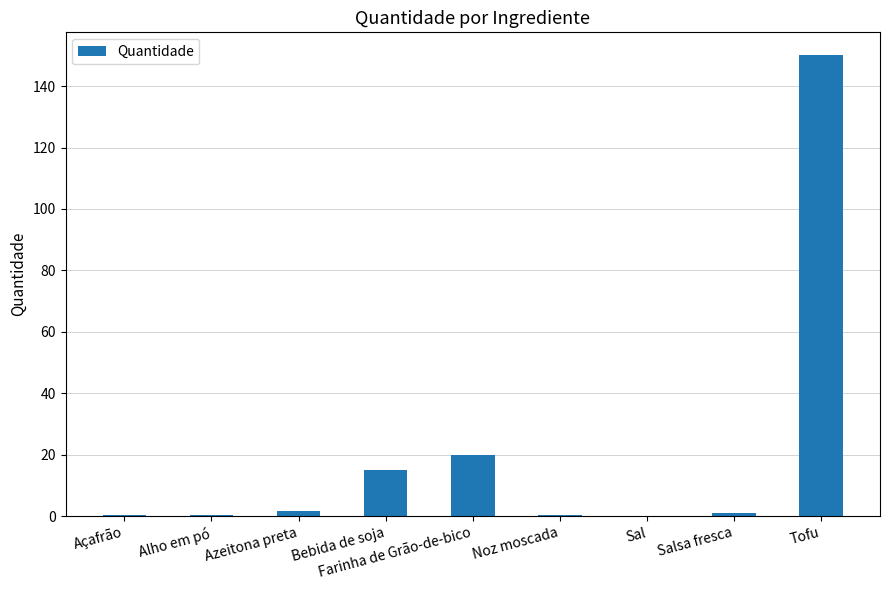

What is the sum of the values at Bebida de soja and Tofu?

165.0